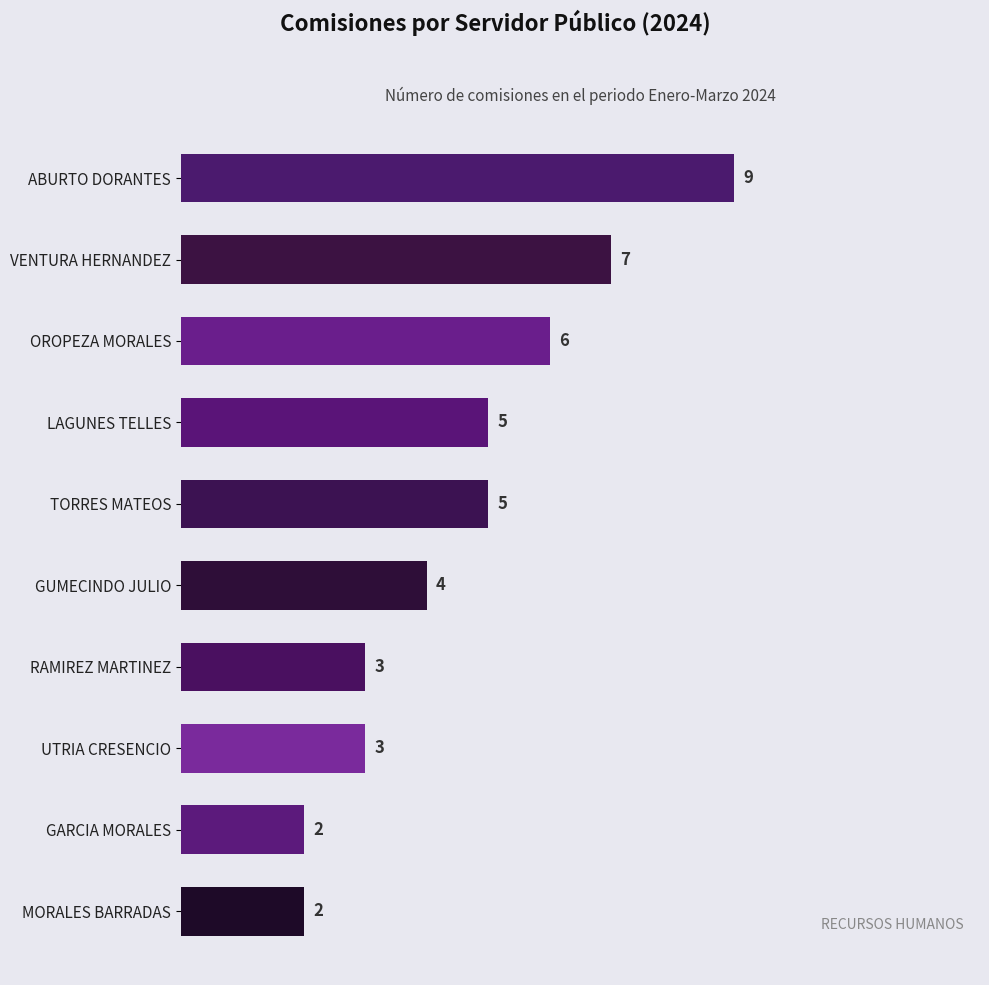

What is the change in value from UTRIA CRESENCIO to VENTURA HERNANDEZ?

+4